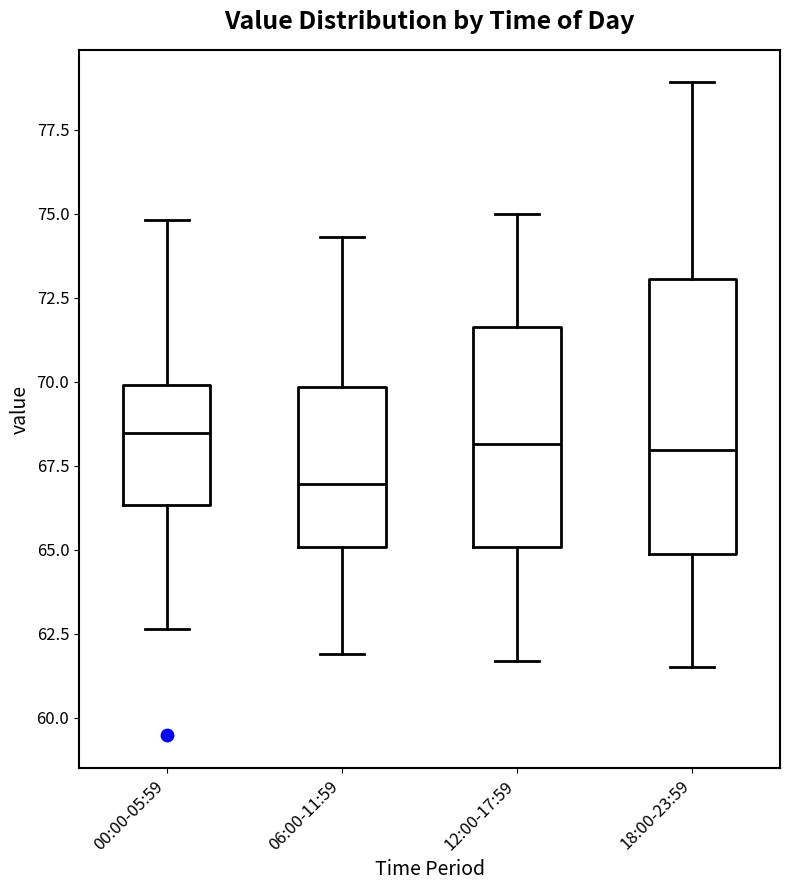

Reading left to right, read every box against the y-axis: the position of its median line, the range the box covers, and the ends of its whiskers. The values are not printed on the chart, so give them approximately, as read against the axis.

00:00-05:59: median 68.5, box 66.5 to 70.0, whiskers 62.5 to 75.0
06:00-11:59: median 67.0, box 65.0 to 70.0, whiskers 62.0 to 74.5
12:00-17:59: median 68.0, box 65.0 to 71.5, whiskers 61.5 to 75.0
18:00-23:59: median 68.0, box 65.0 to 73.0, whiskers 61.5 to 79.0